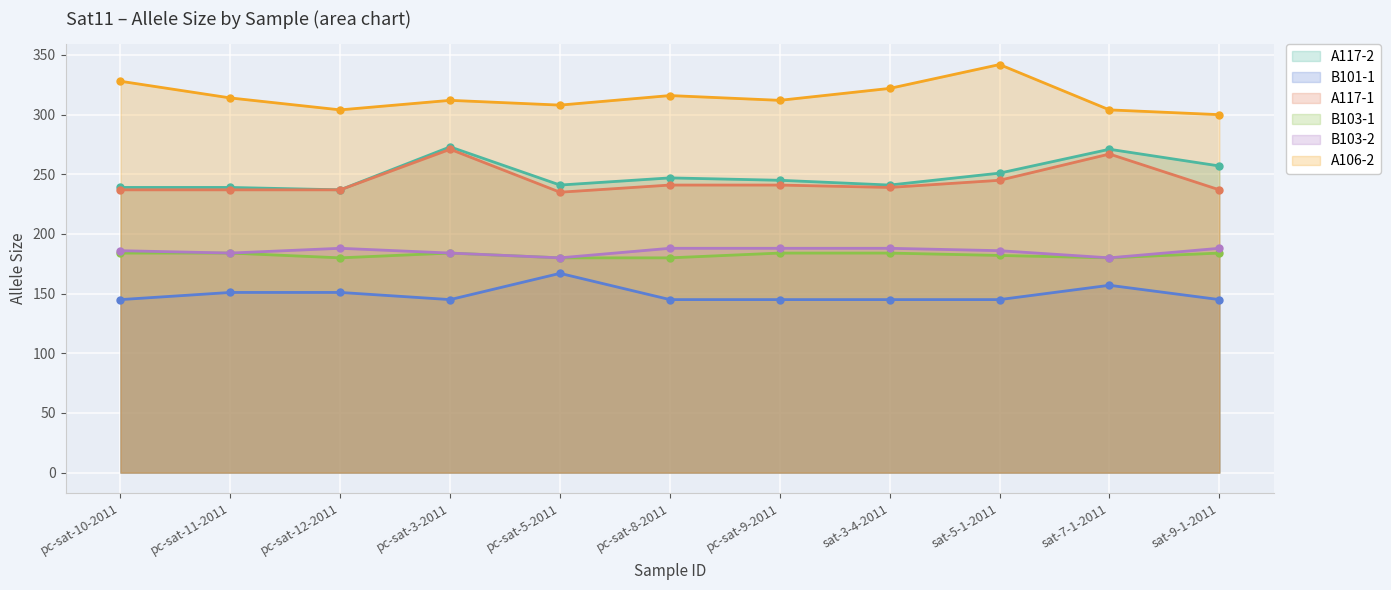

At which category does B103-2 reach its first local peak?

pc-sat-12-2011